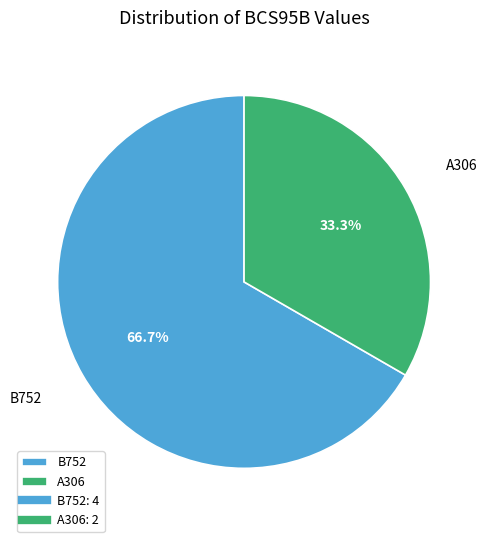

What percentage is the B752 slice, to the nearest percent?

67%